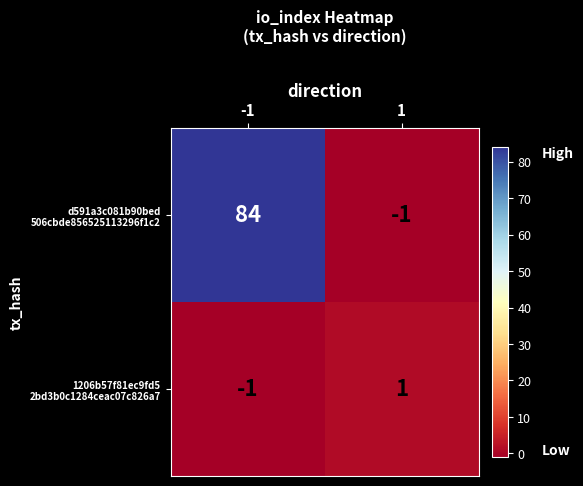

What is the total value across all series at -1?

83